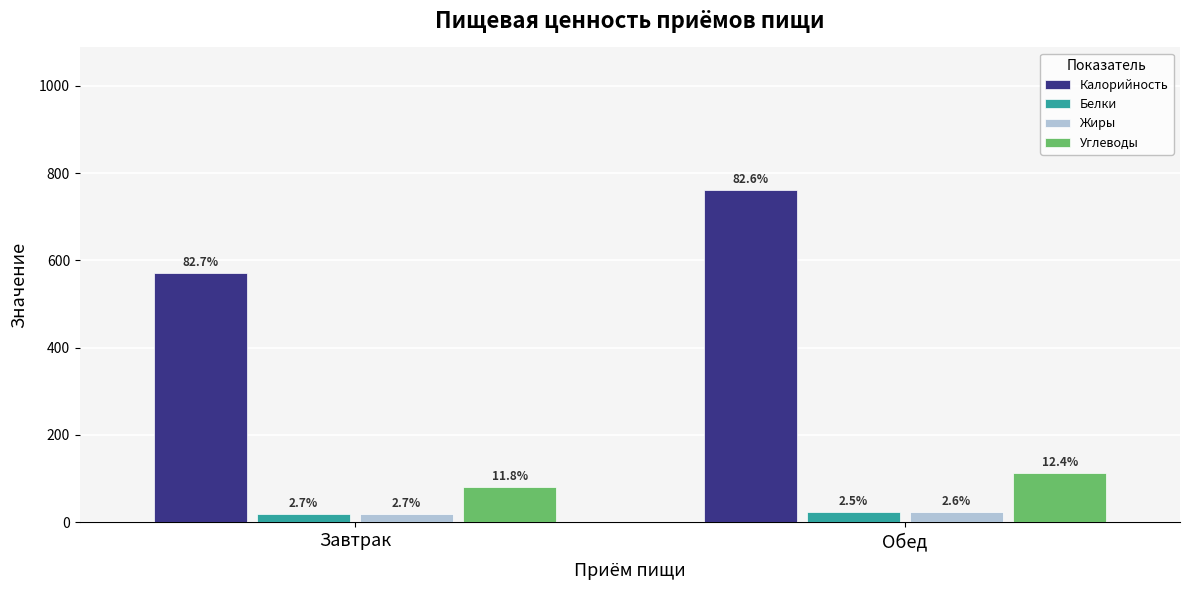

Count the Жиры values in the range 18 to 23.

1